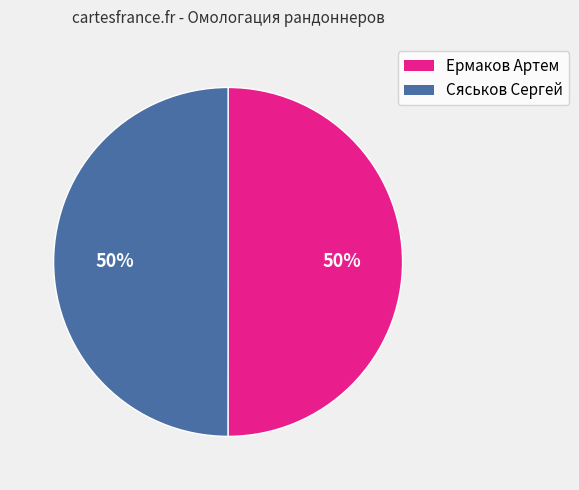

What is the ratio of the value at Сяськов Сергей to the value at Ермаков Артем?

1.0